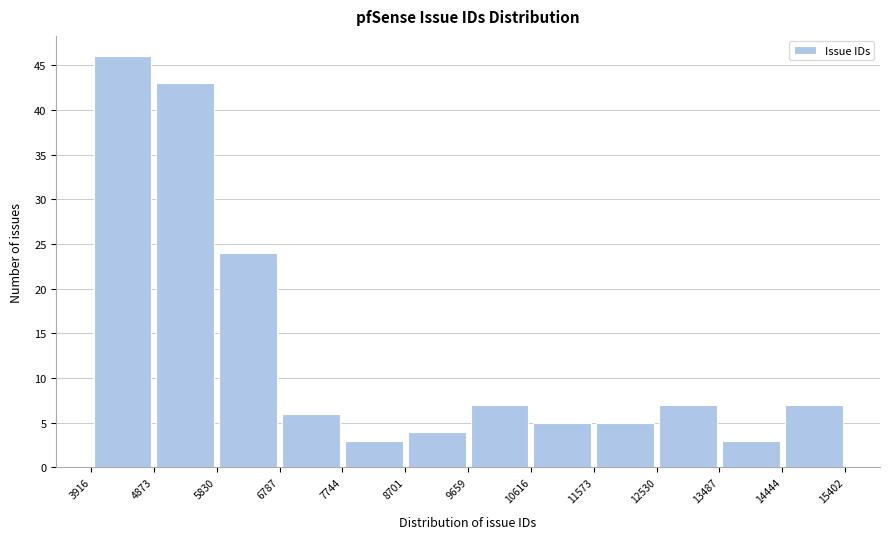

How tall is the bar that spans 7744 to 8701 on the x-axis? The values are not printed on the chart, so give them approximately, as read against the axis.

3